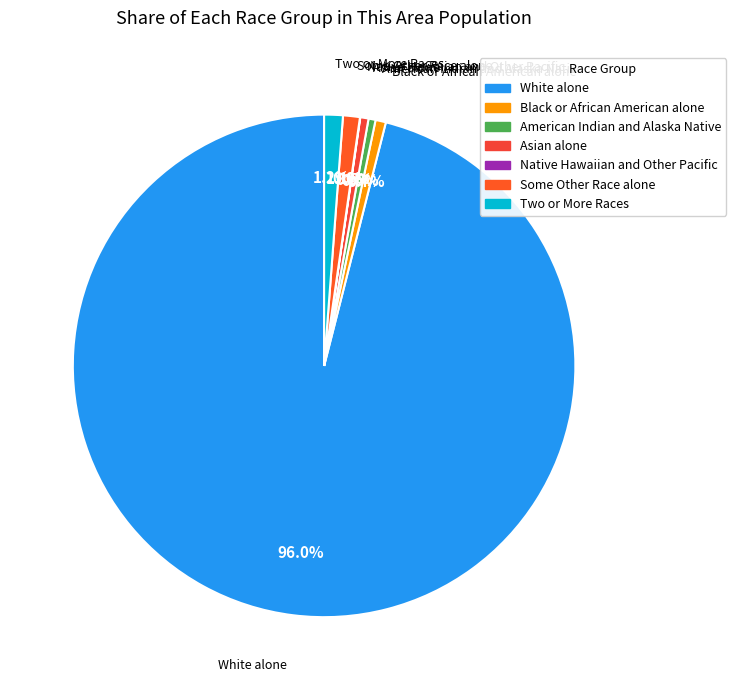

To the nearest percent, what is the difference between the largest and smallest slice percentages?

96%